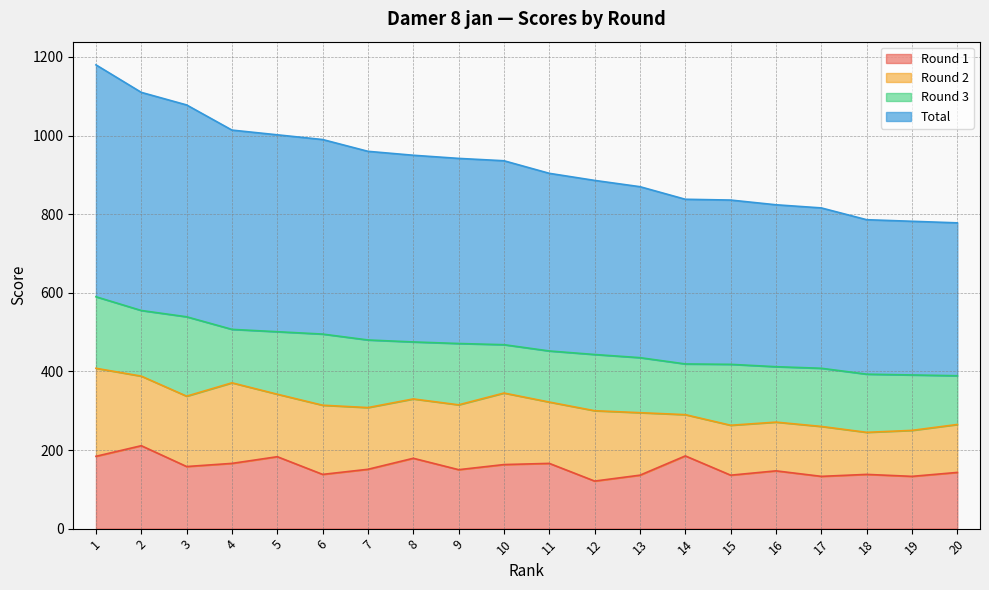

The Round 1 series shows 151 at 7. True or false?

True